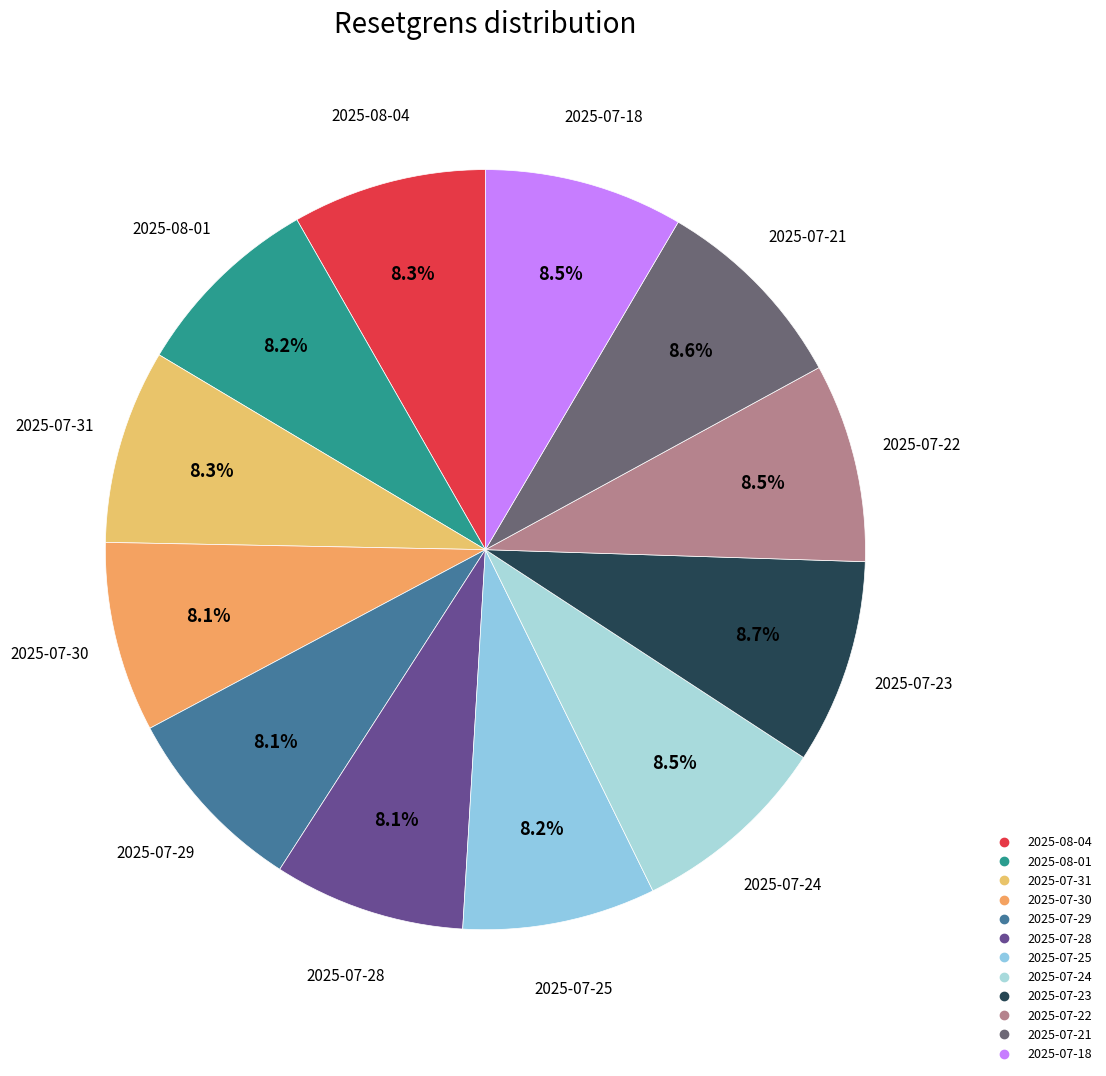

What is the ratio of the value at 2025-07-21 to the value at 2025-07-28?

1.1